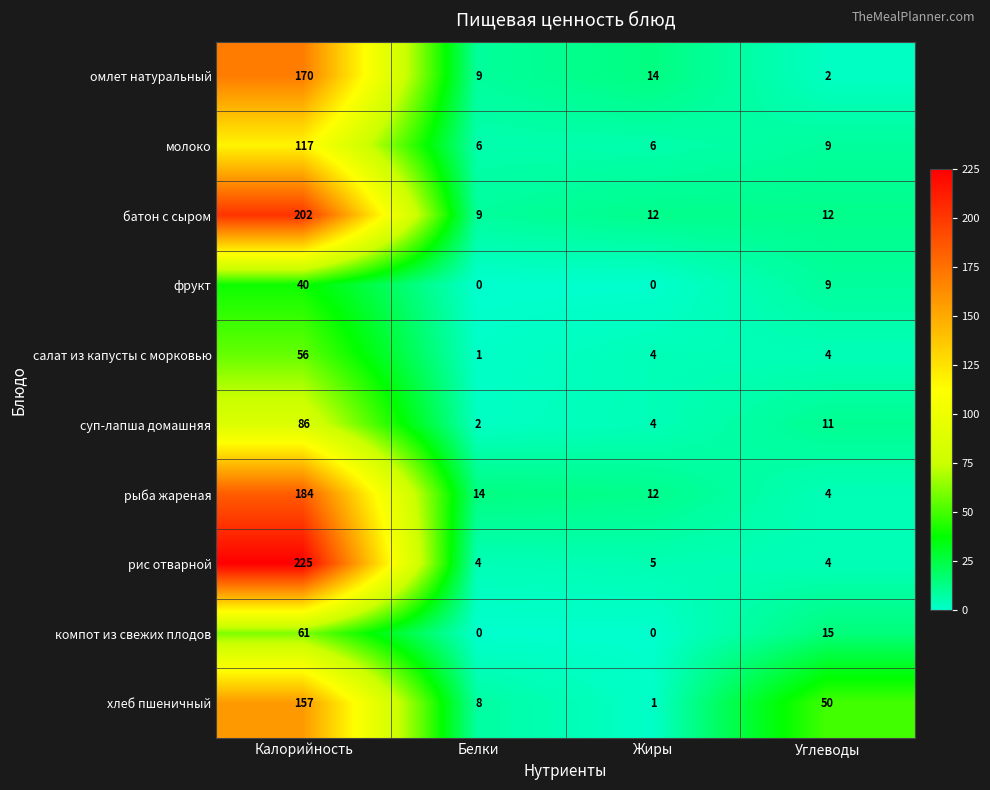

What is the total value across all series at Калорийность?

1298